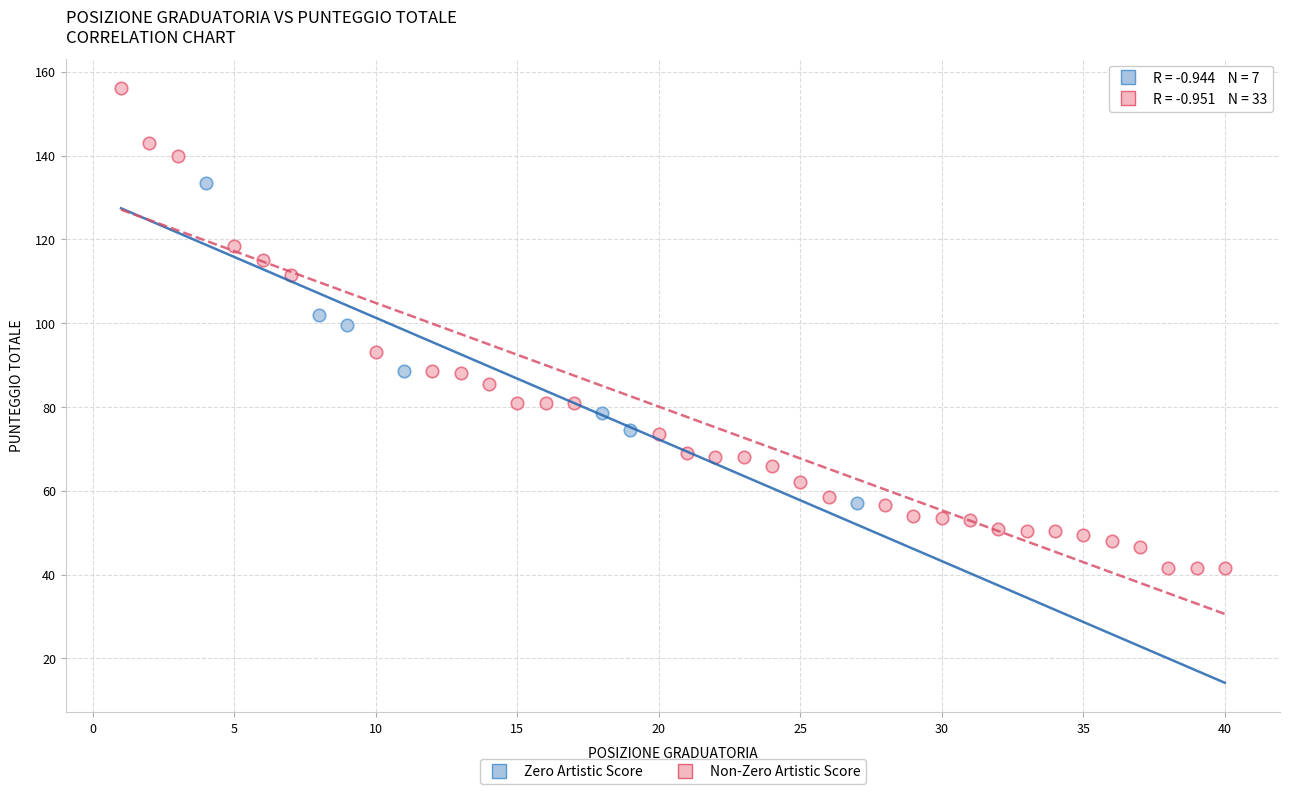

Which series reaches the maximum Y coordinate?

Non-Zero Artistic Score